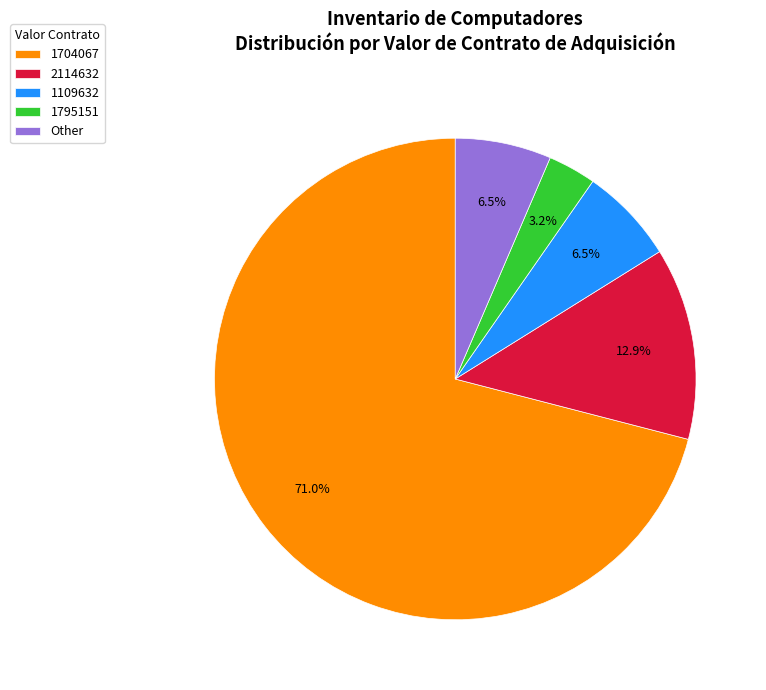

Which category has the smallest portion of the pie?

1795151